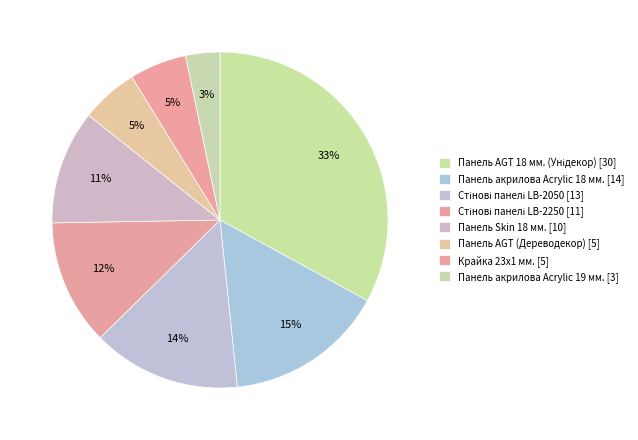

How many slices are in this pie chart?

8